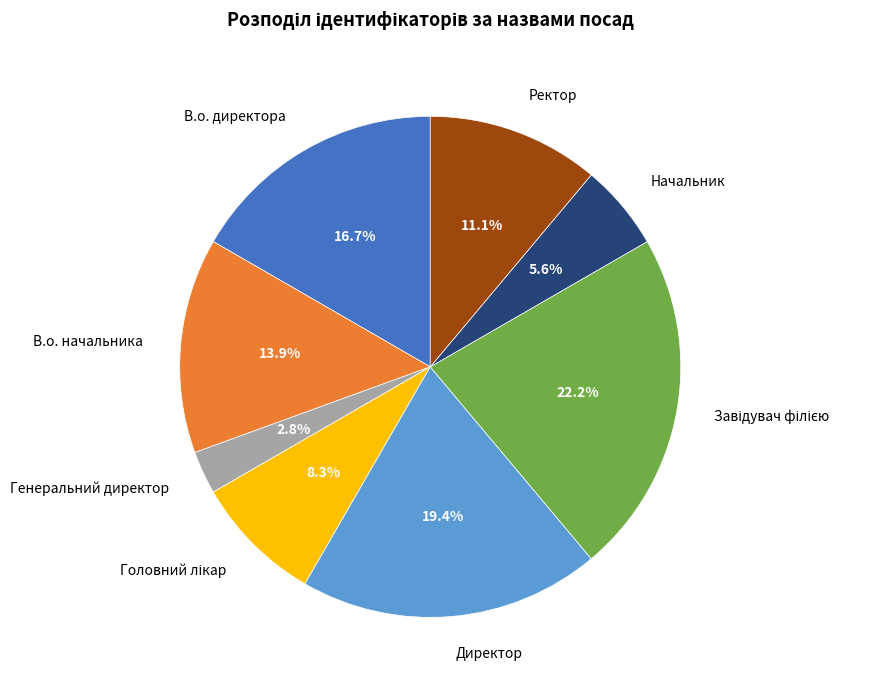

True or false: Директор accounts for 32% of the total.

False